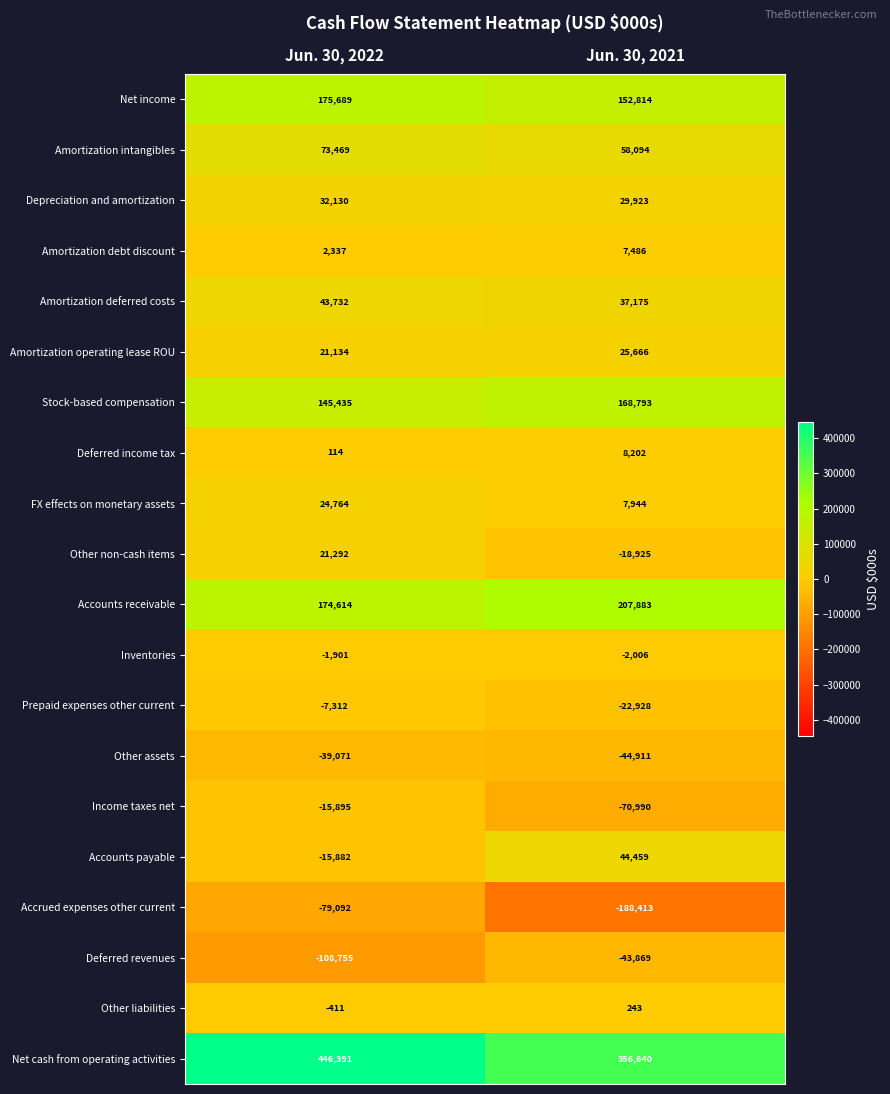

What is the greatest value displayed?

446391